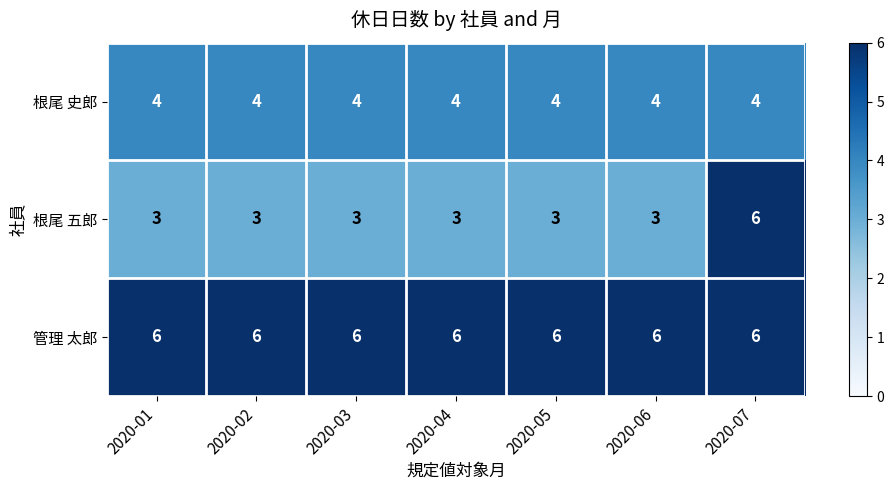

Rank the series at 2020-05 from lowest to highest value.

根尾 五郎, 根尾 史郎, 管理 太郎